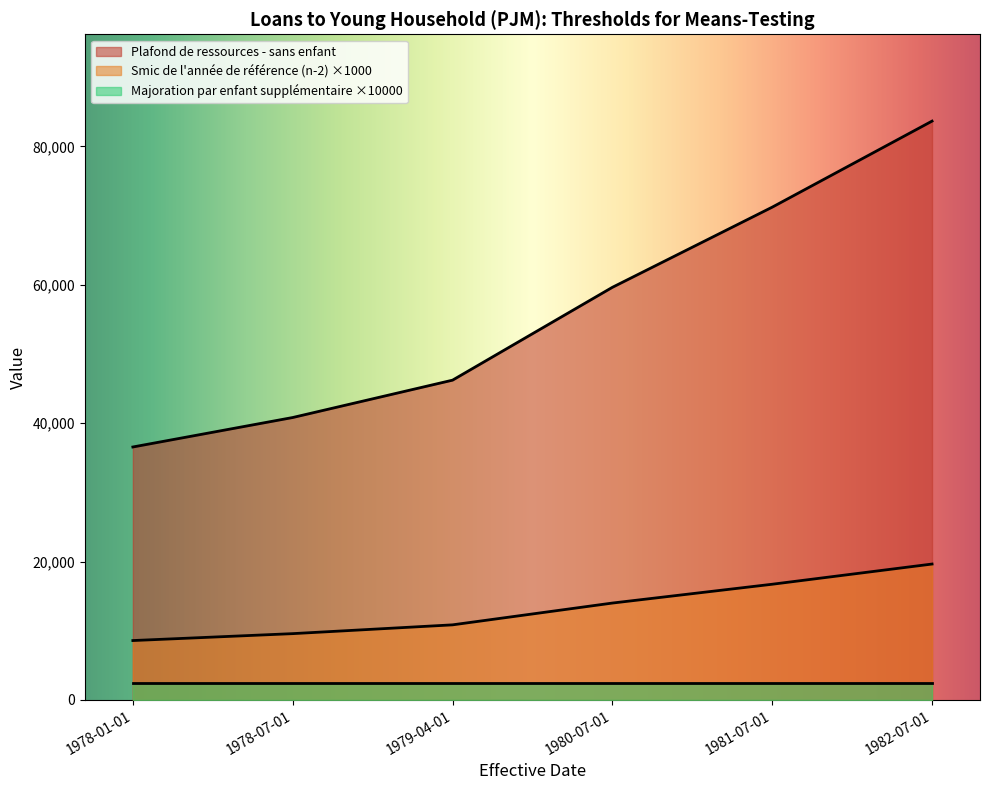

Which category has the highest value in the Plafond de ressources - sans enfant series?

1982-07-01